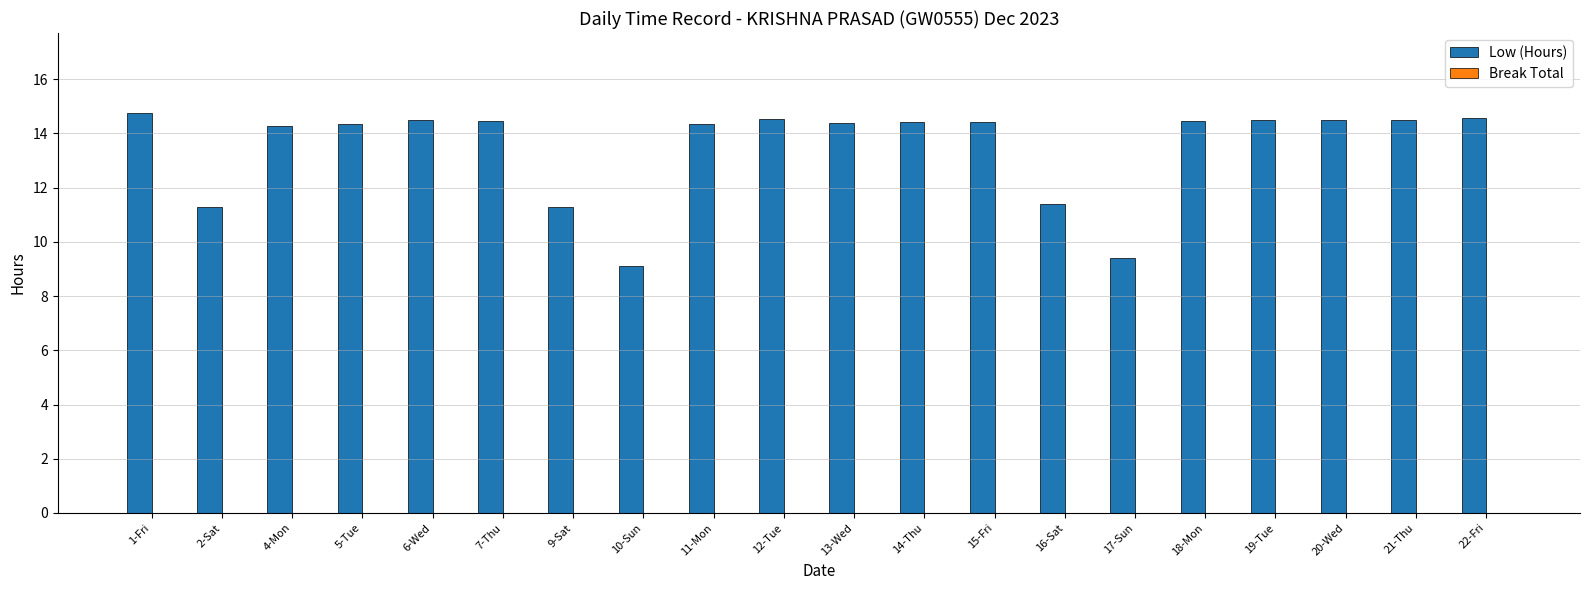

True or false: the data shows 14.4 at 13-Wed.

True